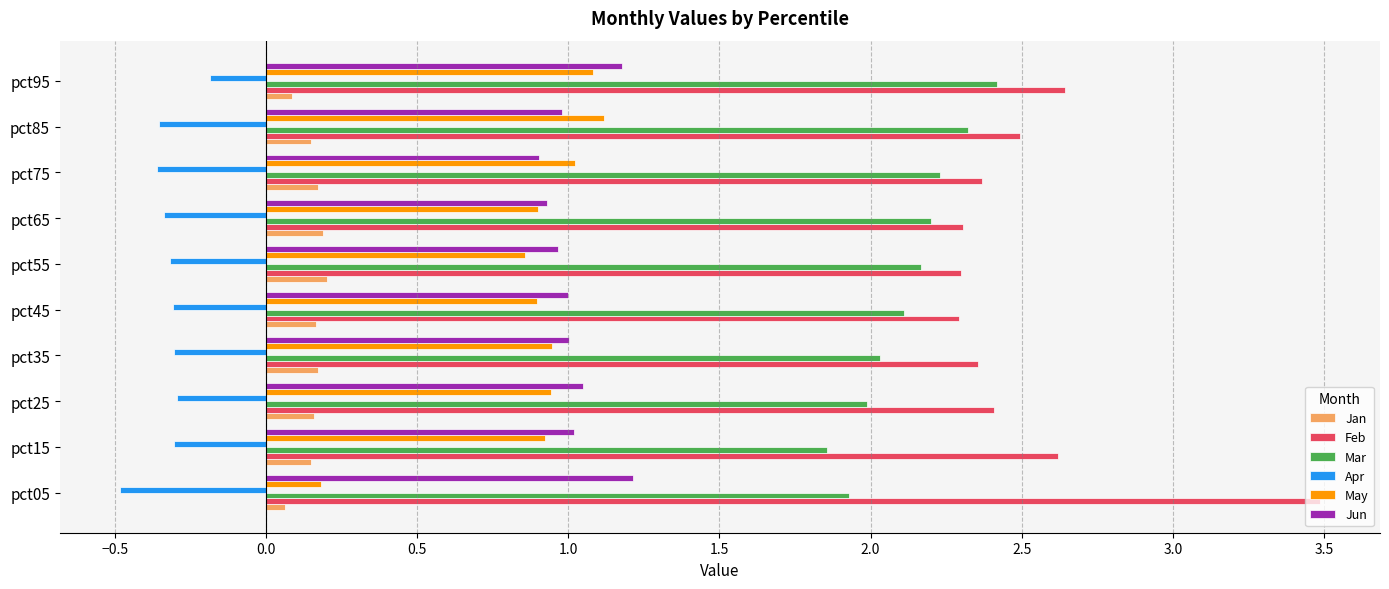

List the series in order of their peak value, lowest first.

Apr, Jan, May, Jun, Mar, Feb